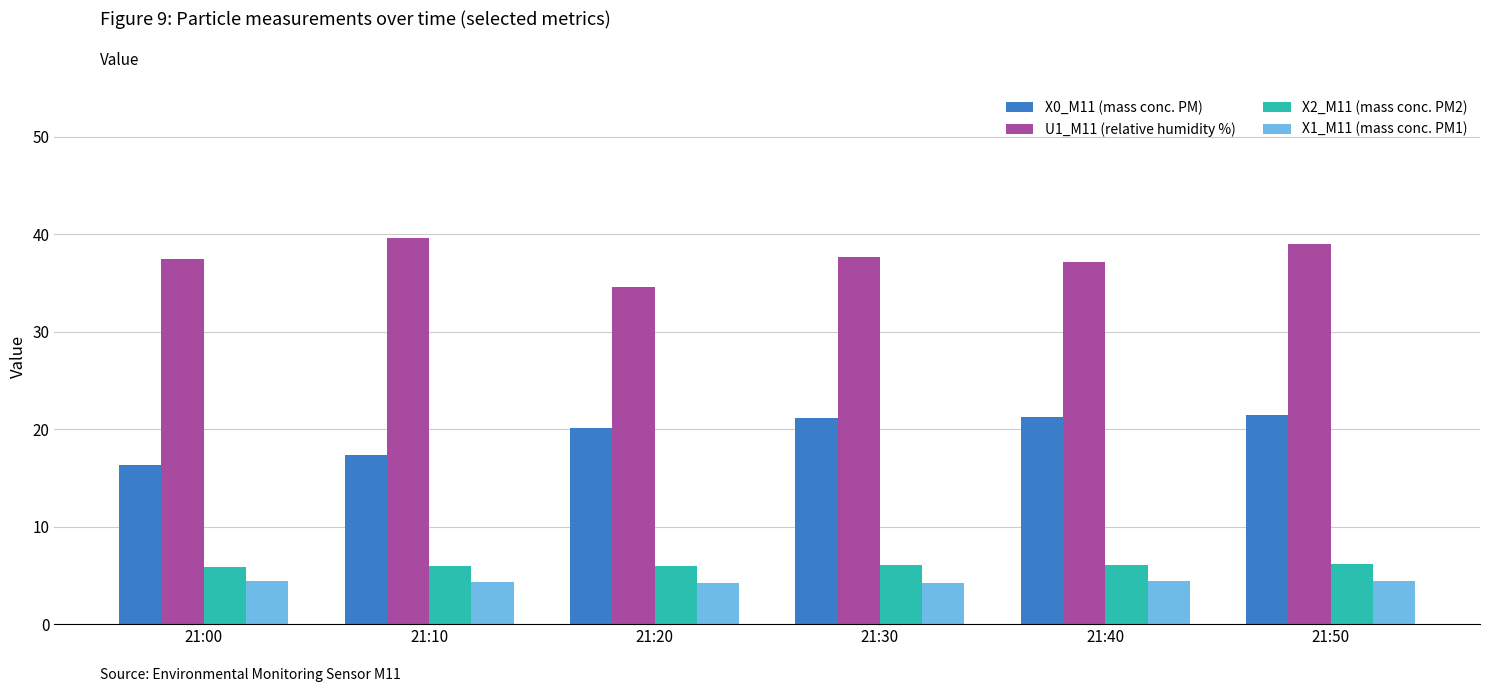

True or false: X2_M11 (mass conc. PM2) has a value of 1.3 at 21:10.

False